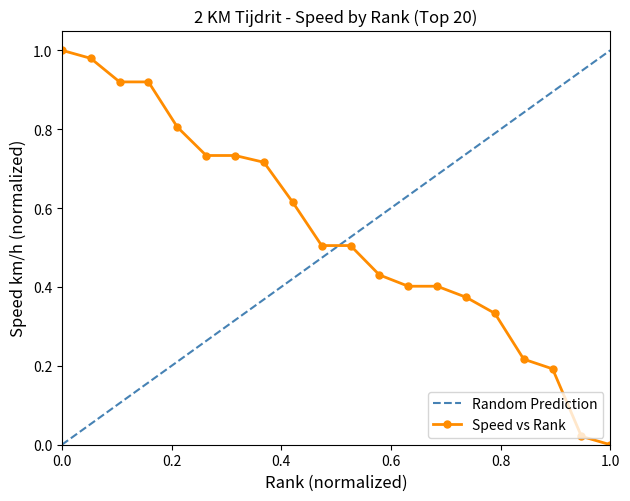

What is the maximum value shown in the chart?

1.0